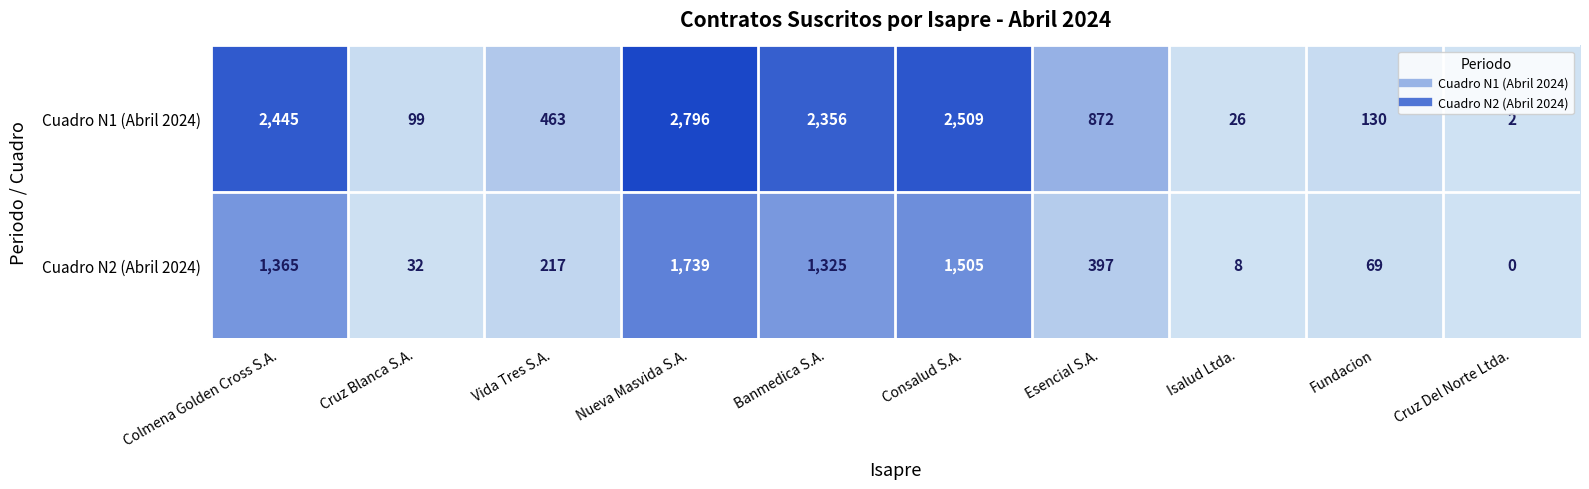

What is the total value across all series at Fundacion?

199